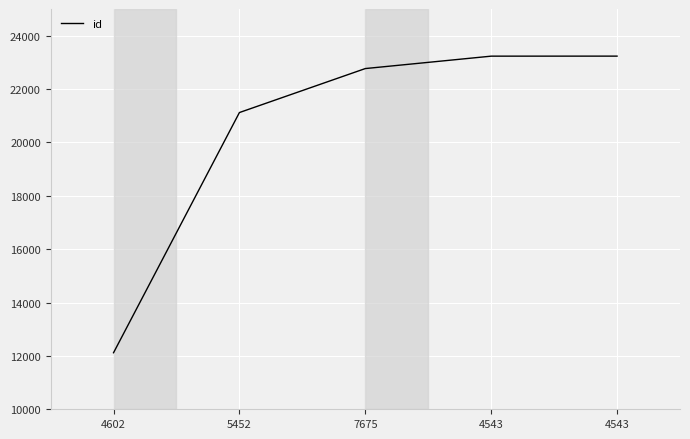

Which label corresponds to the smallest value in the chart?

4602